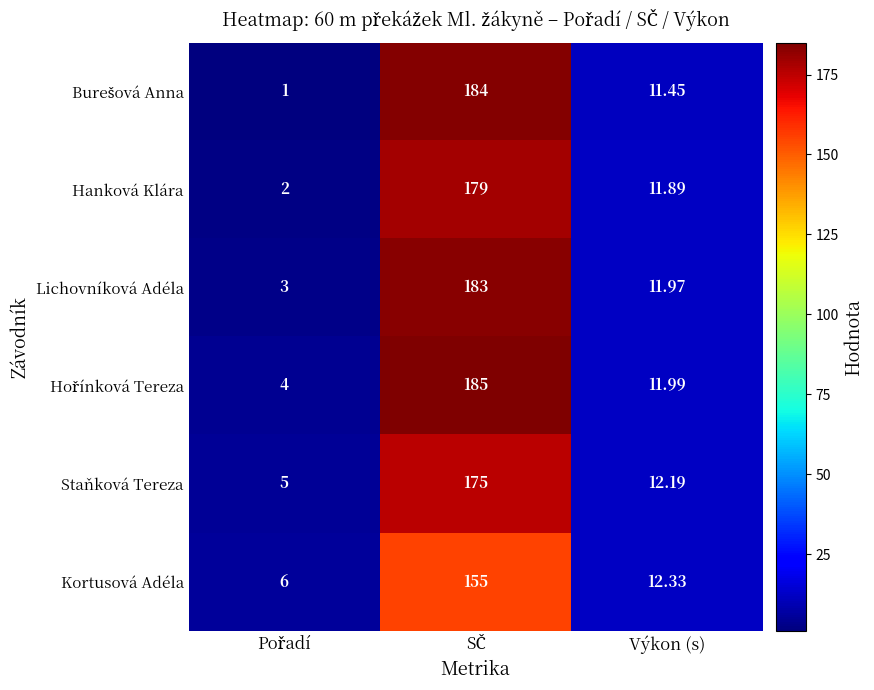

Where is Staňková Tereza nearest to the value 90?

Výkon (s)